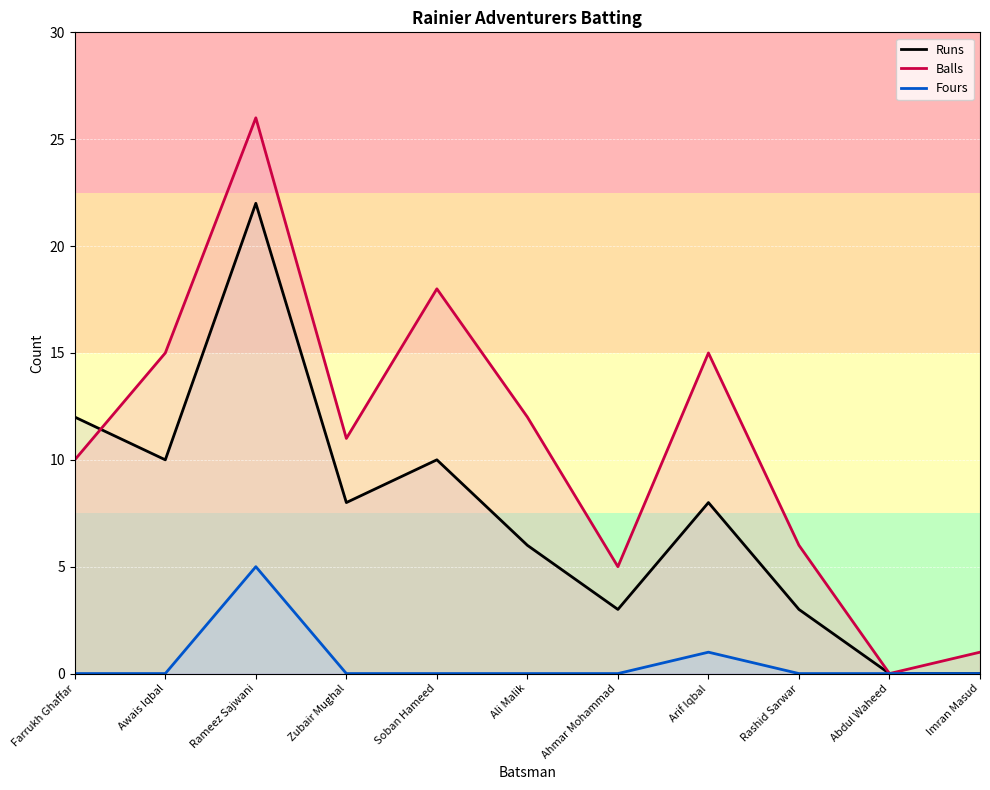

How many interior local valleys does the Runs series have?

3